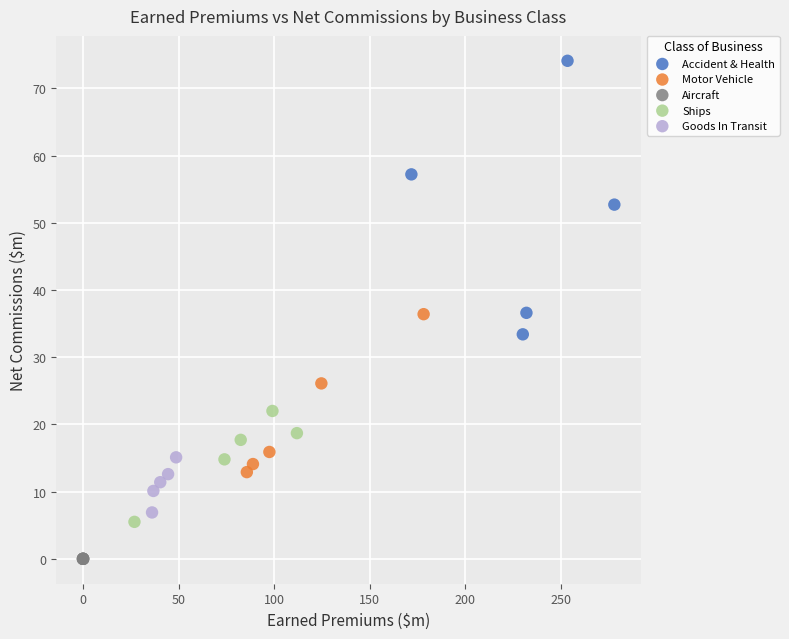

Which series reaches the maximum Y coordinate?

Accident & Health